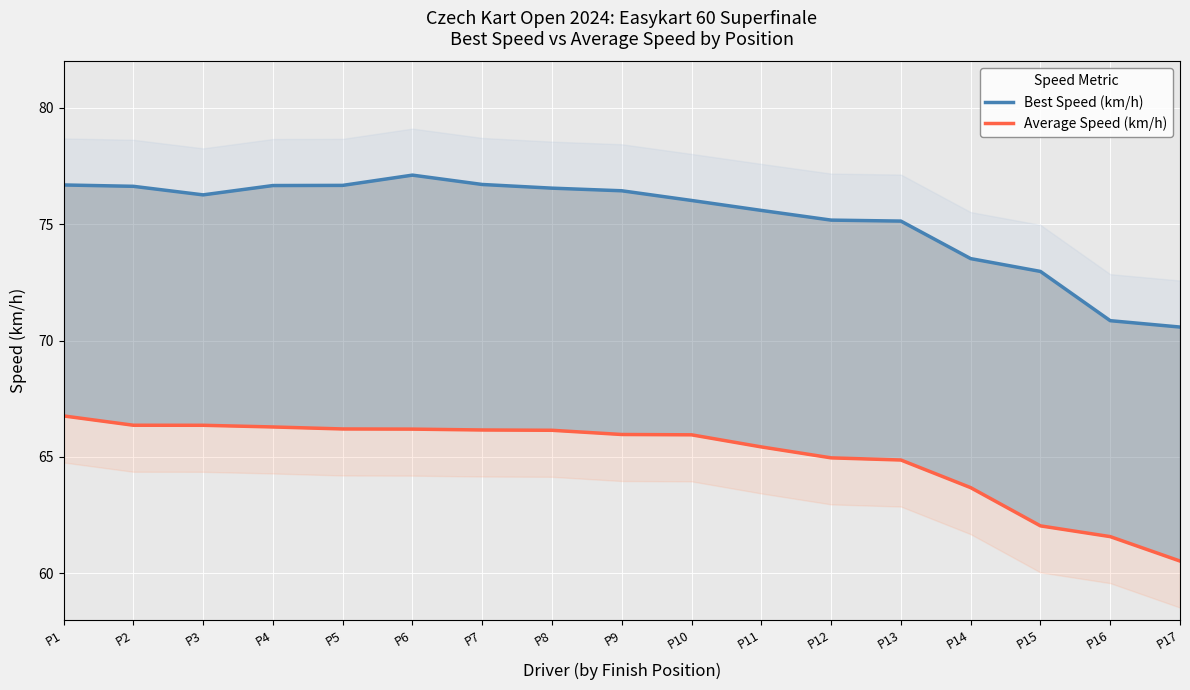

What are all the series names shown in the legend?

Best Speed (km/h), Average Speed (km/h)